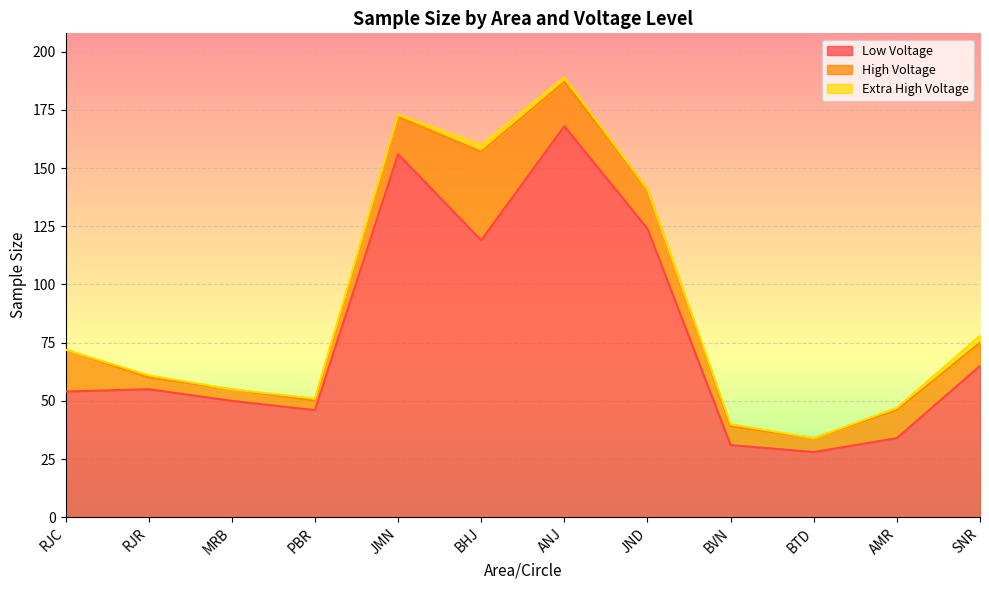

Which category has the highest value in the High Voltage series?

BHJ